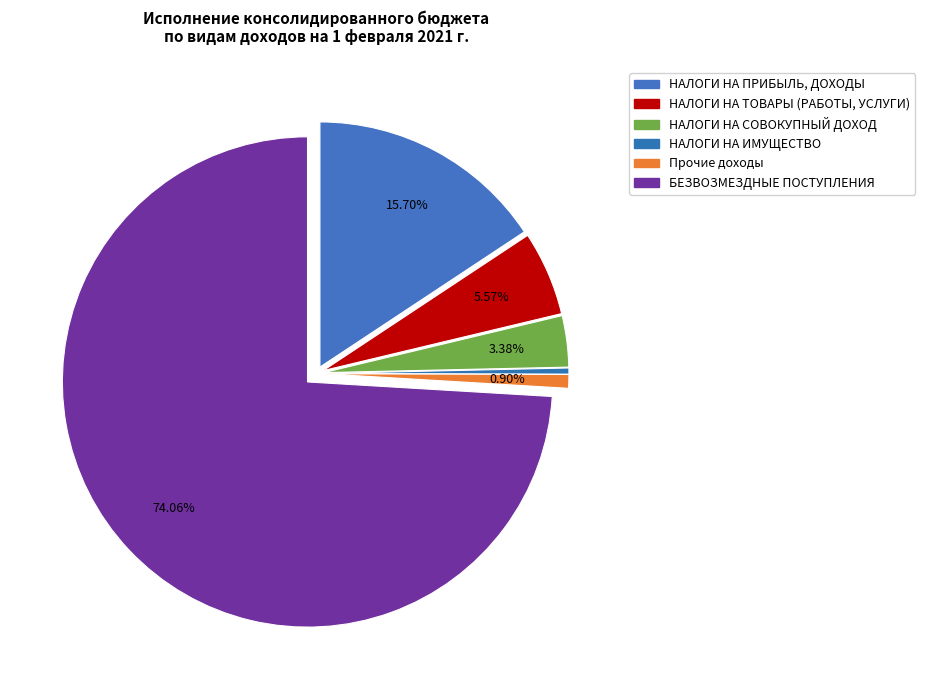

Is there a majority slice in this chart?

Yes